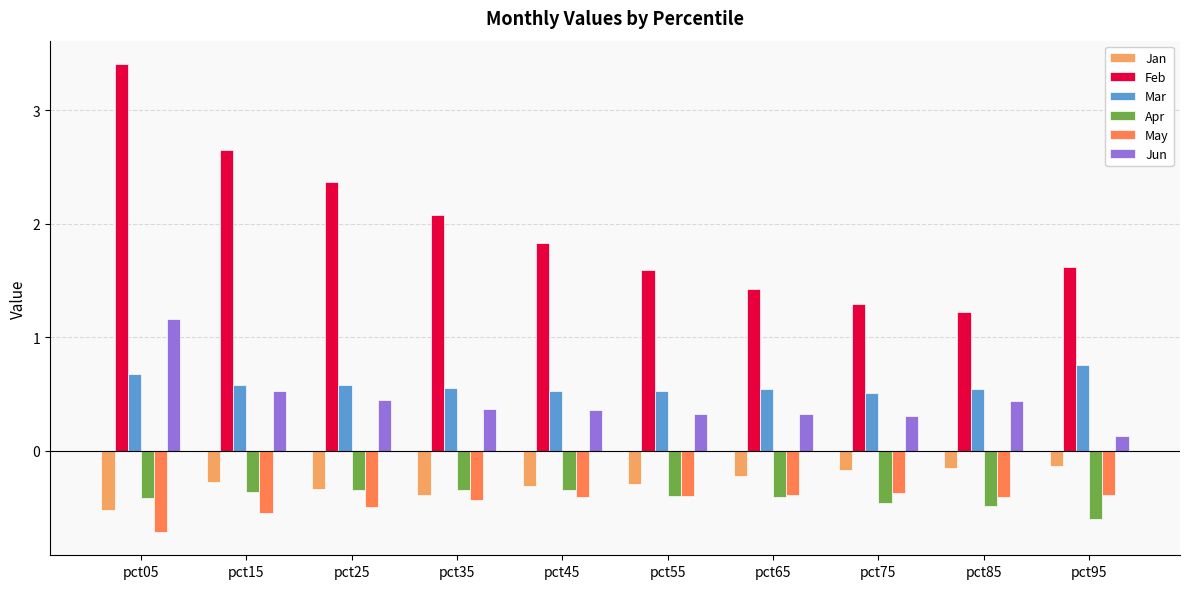

What is the difference between the Jan values at pct05 and pct65?

0.3